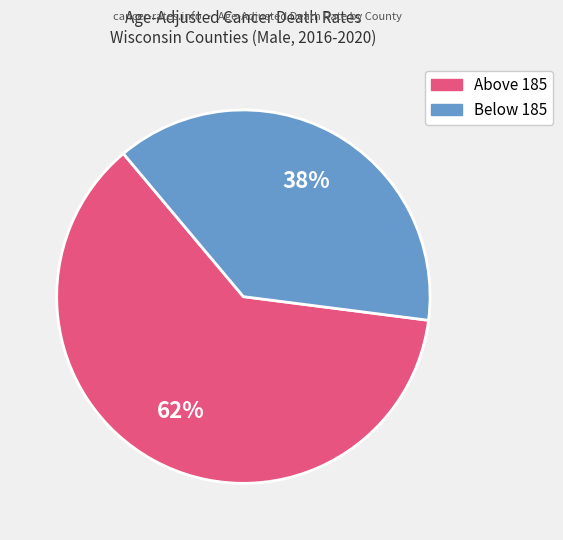

Does any single category account for the majority?

Yes